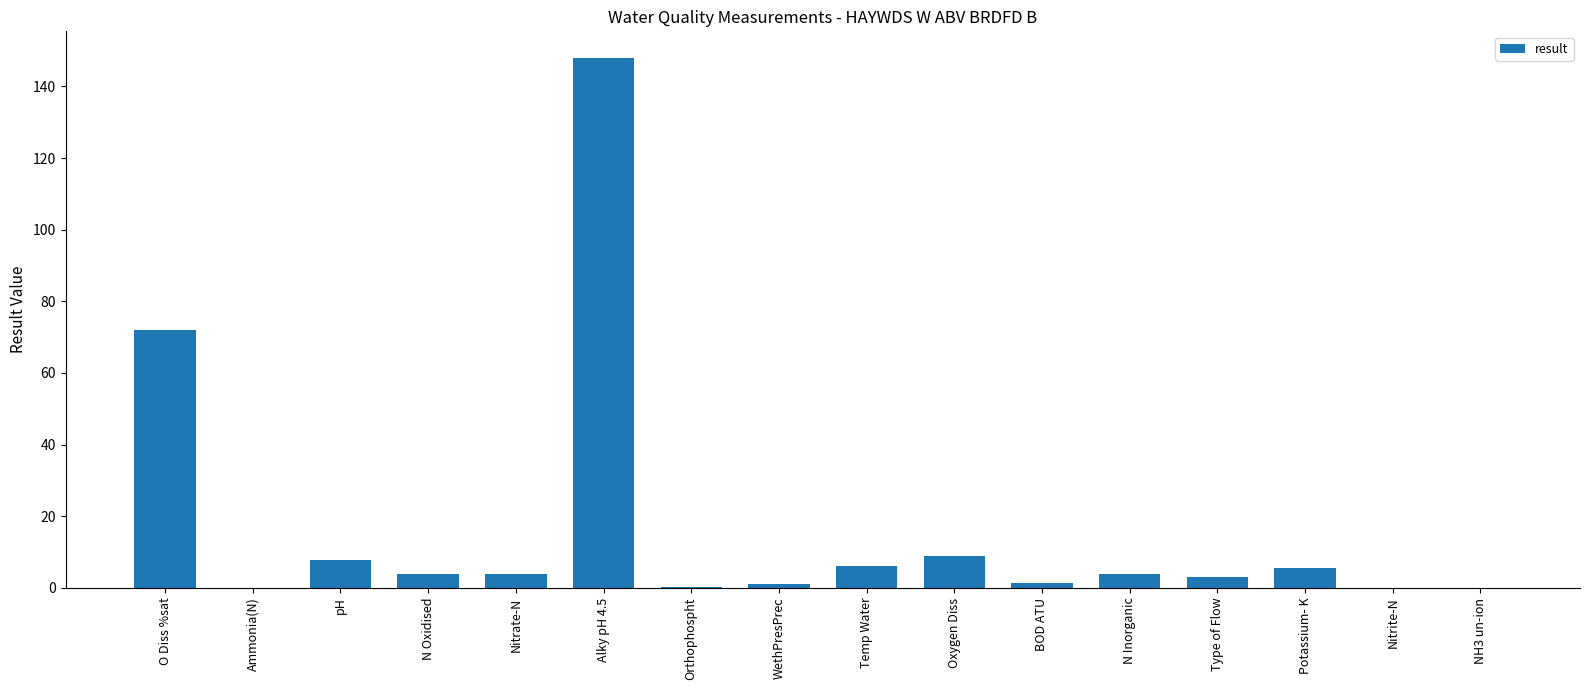

At which category does the chart reach its peak across all series?

Alky pH 4.5